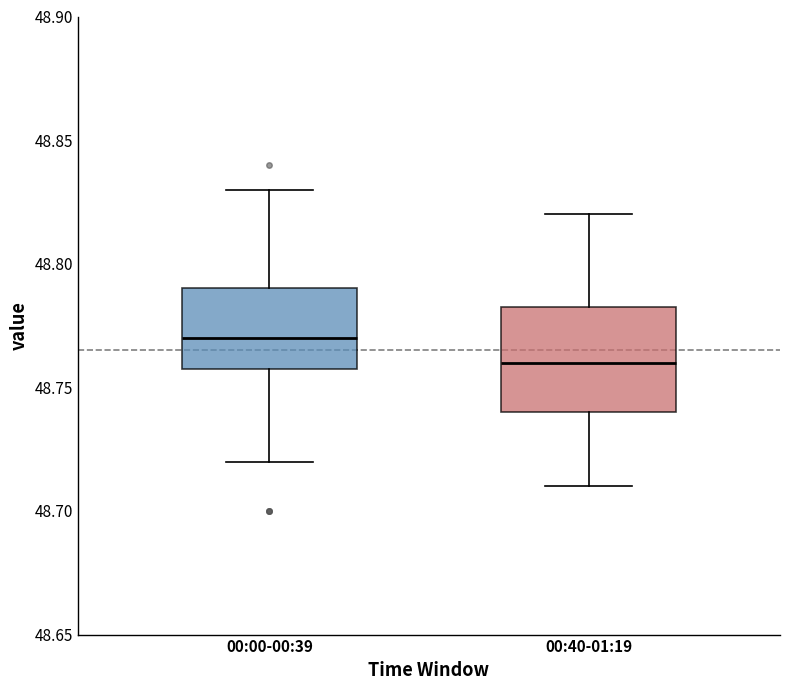

Reading left to right, transcribe this box plot: for each box, give where its median line is, the range the box spans, and where its two whiskers end, as read against the y-axis. The values are not printed on the chart, so give them approximately, as read against the axis.

00:00-00:39: median 48.770, box 48.760 to 48.790, whiskers 48.720 to 48.830
00:40-01:19: median 48.760, box 48.740 to 48.785, whiskers 48.710 to 48.820